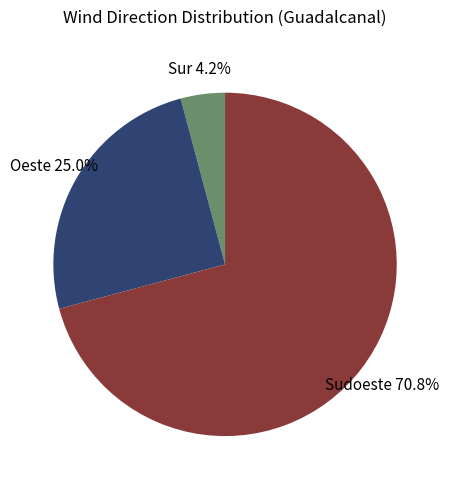

Combined, what portion of the pie is Oeste and Sudoeste?

95.8%